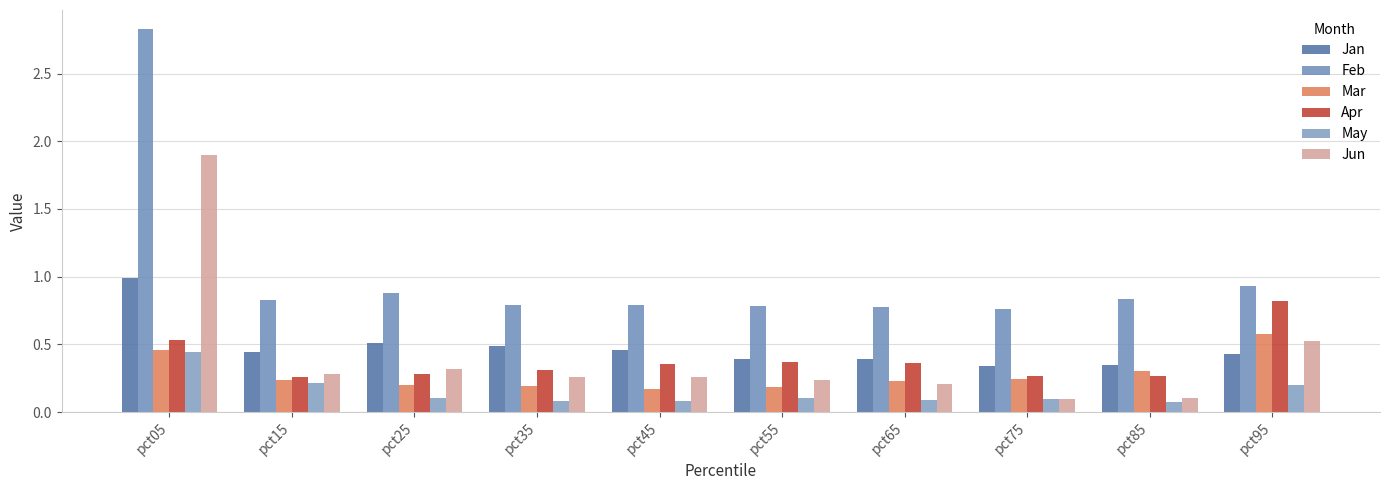

Which series has the largest total across all categories?

Feb